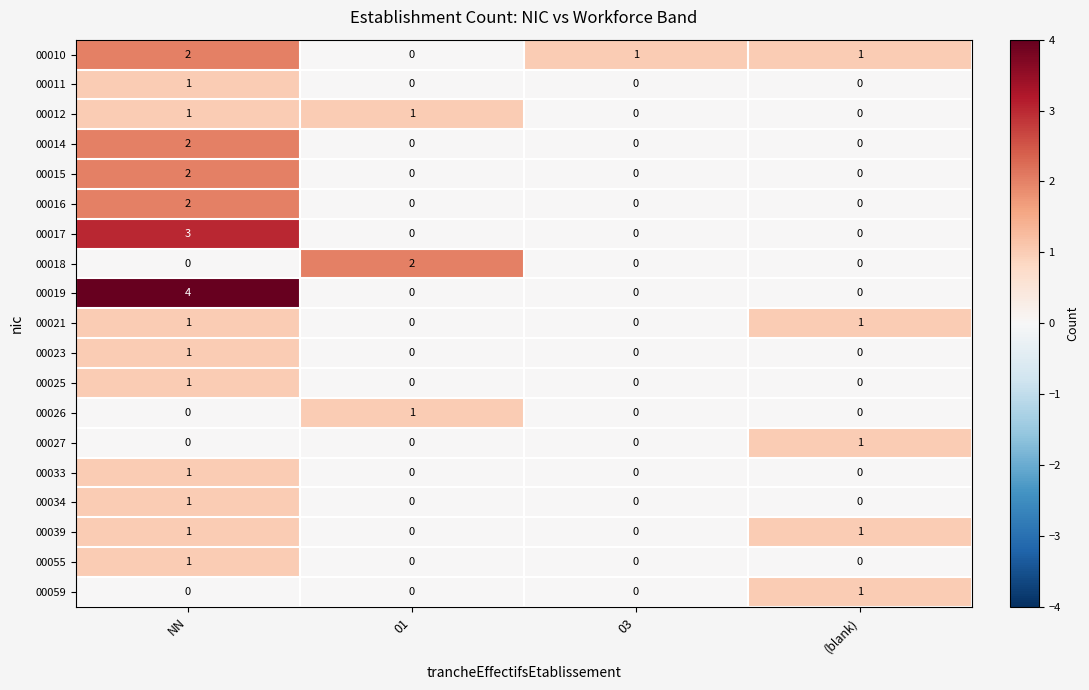

Count the 00033 values in the range 0 to 1.

4